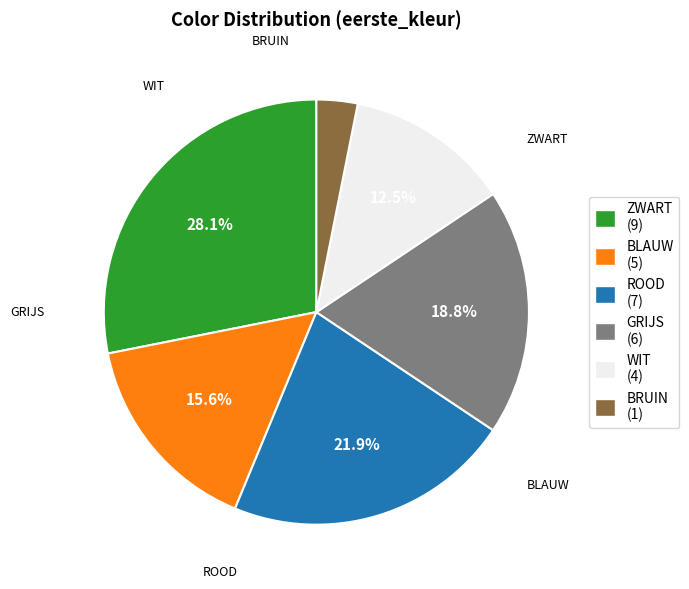

Combined, what portion of the pie is BRUIN and ZWART?

31.2%